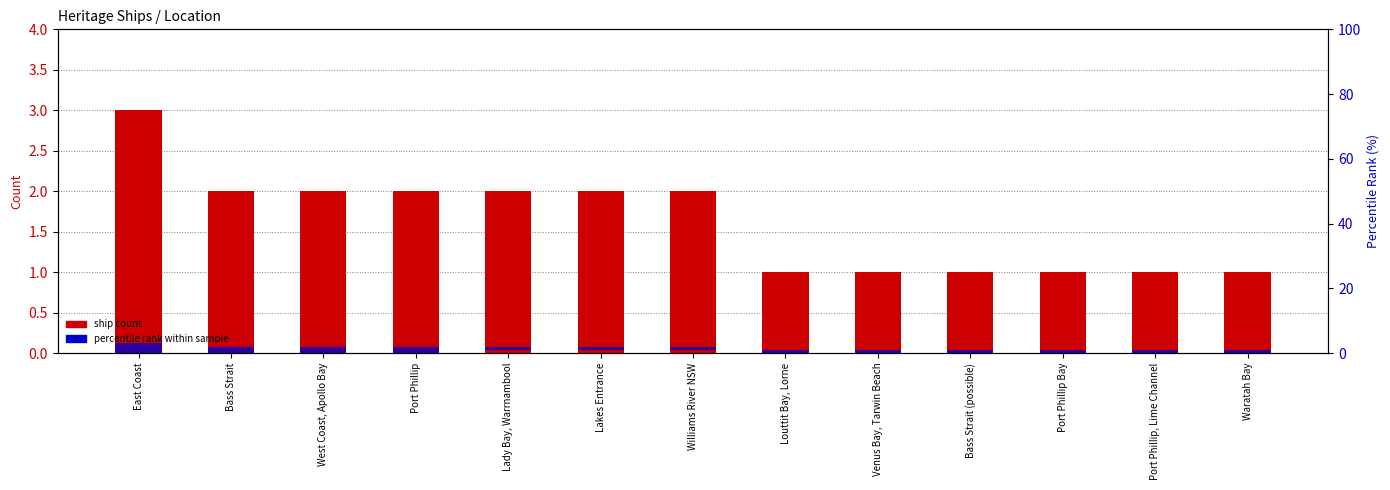

Reading left to right, transcribe all the data shown in this chart.

ship count: 3	2	2	2	2	2	2	1	1	1	1	1	1
percentile rank within sample: 3	2	2	2	1	1	1	1	1	1	1	1	1